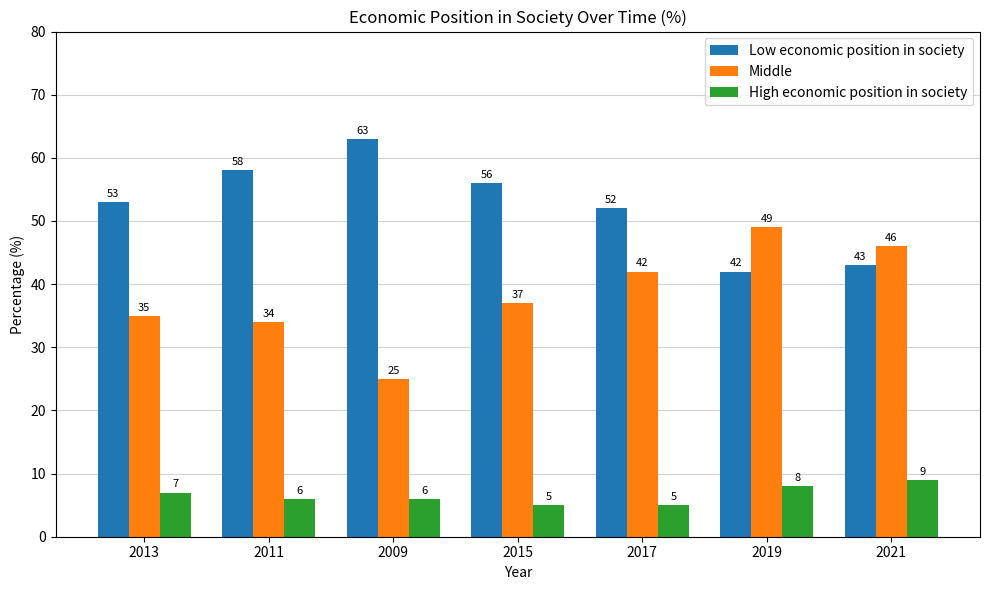

The Low economic position in society series shows 53 at 2013. True or false?

True